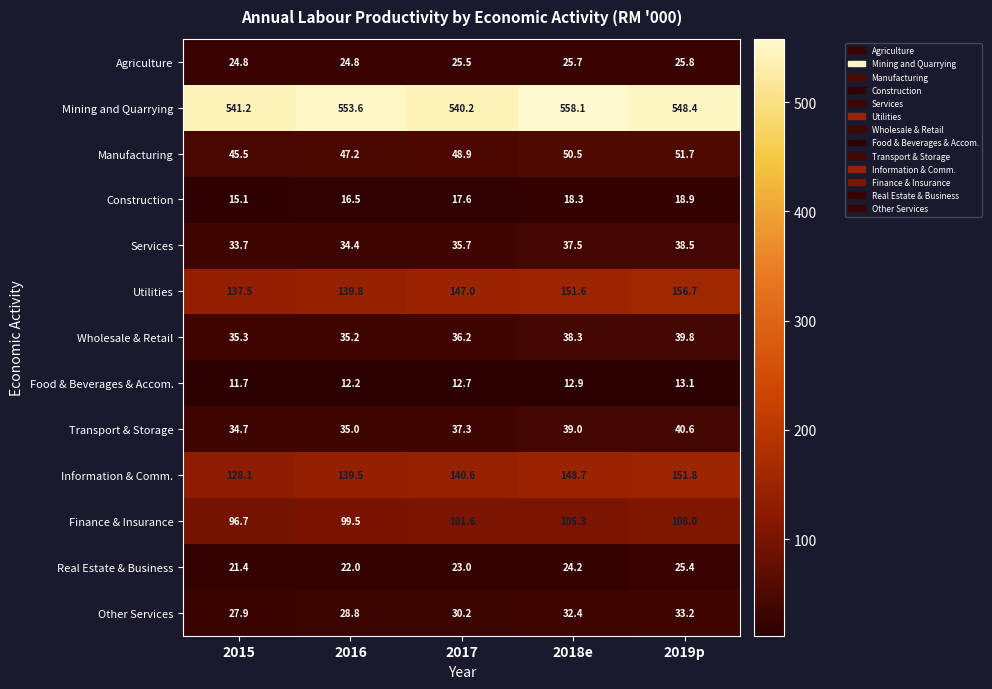

What is the difference between the highest and lowest values at 2018e?

545.2